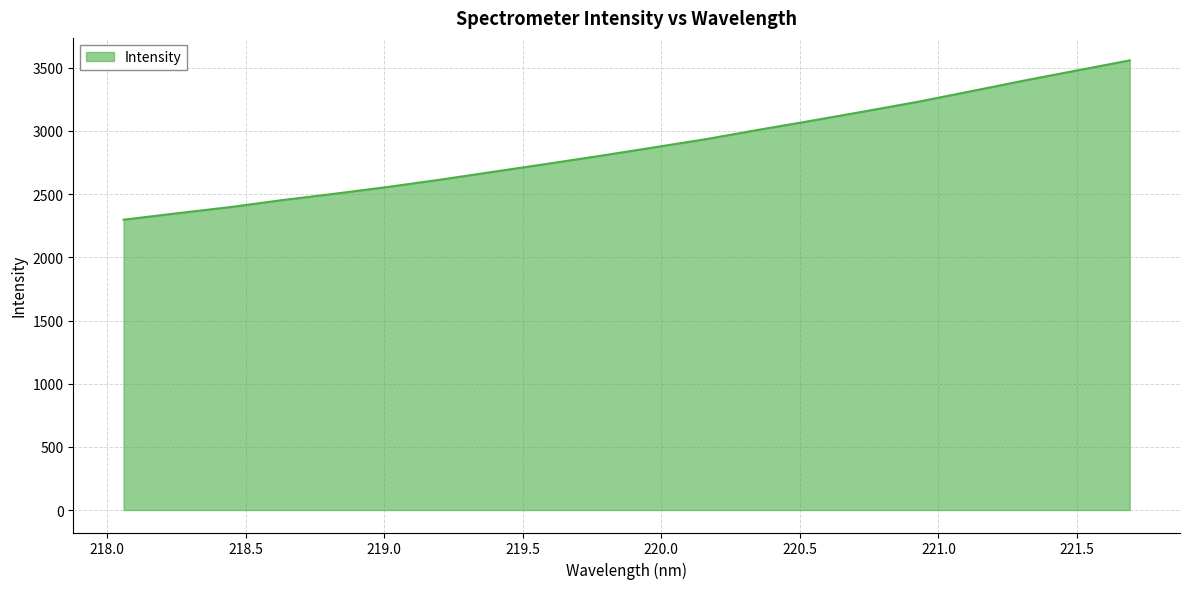

Count the number of categories in the chart.

20